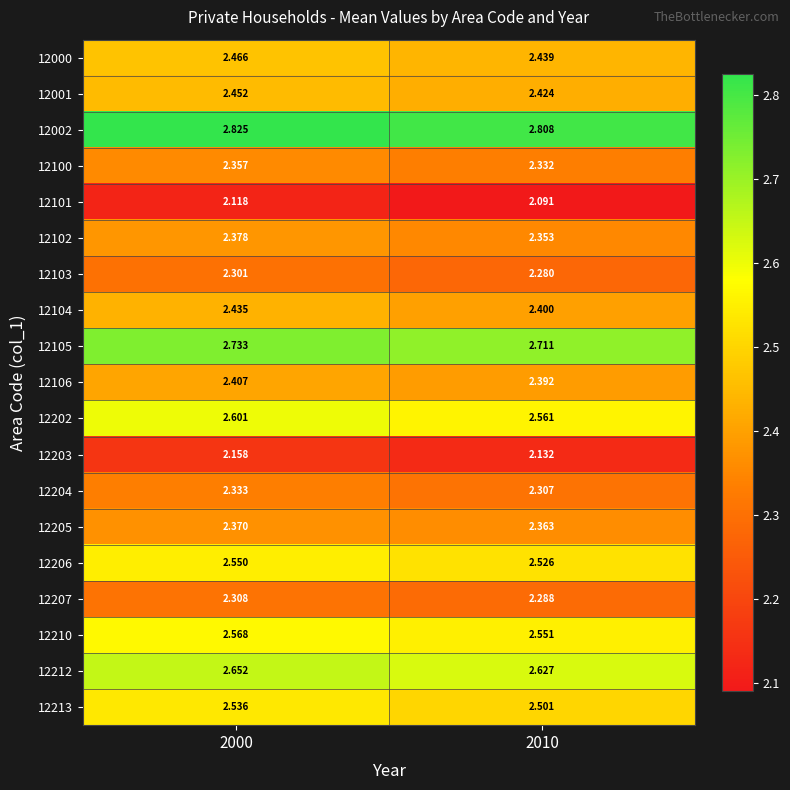

How many categories are shown in the chart?

2